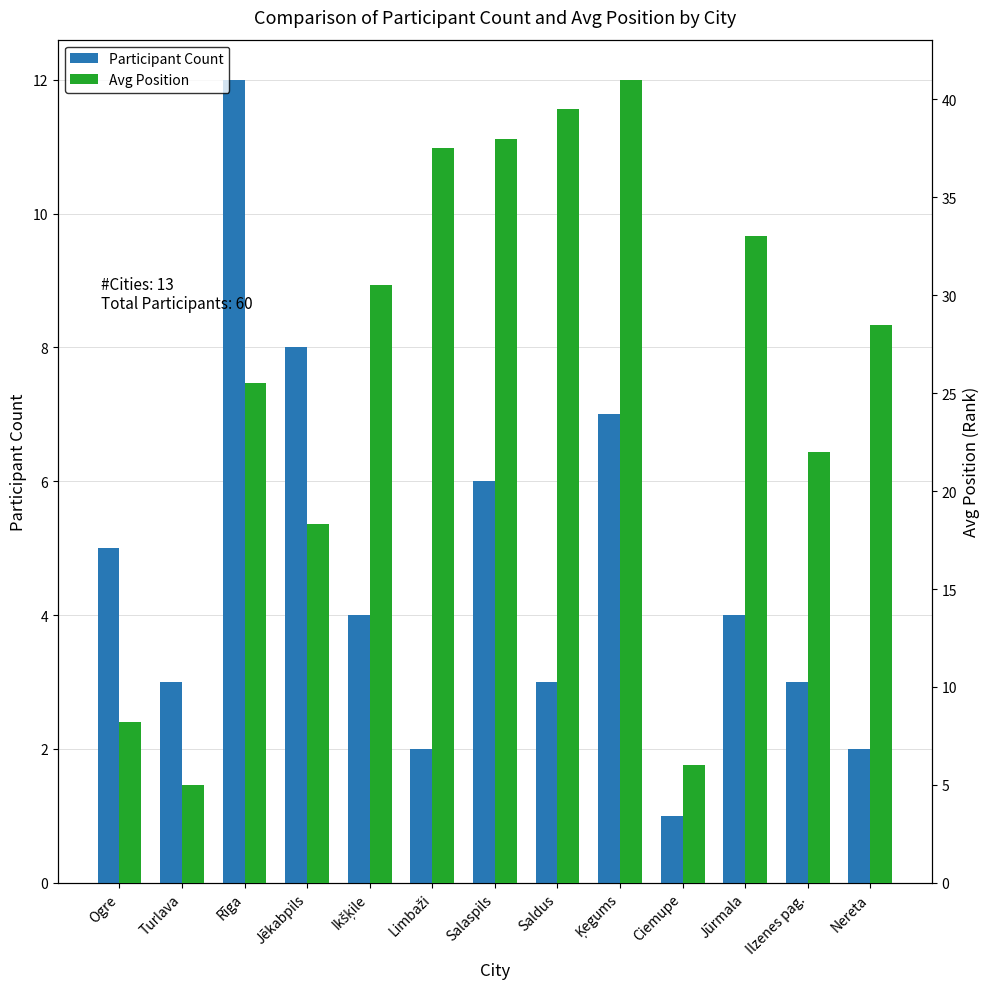

What position from the left is Rīga?

3